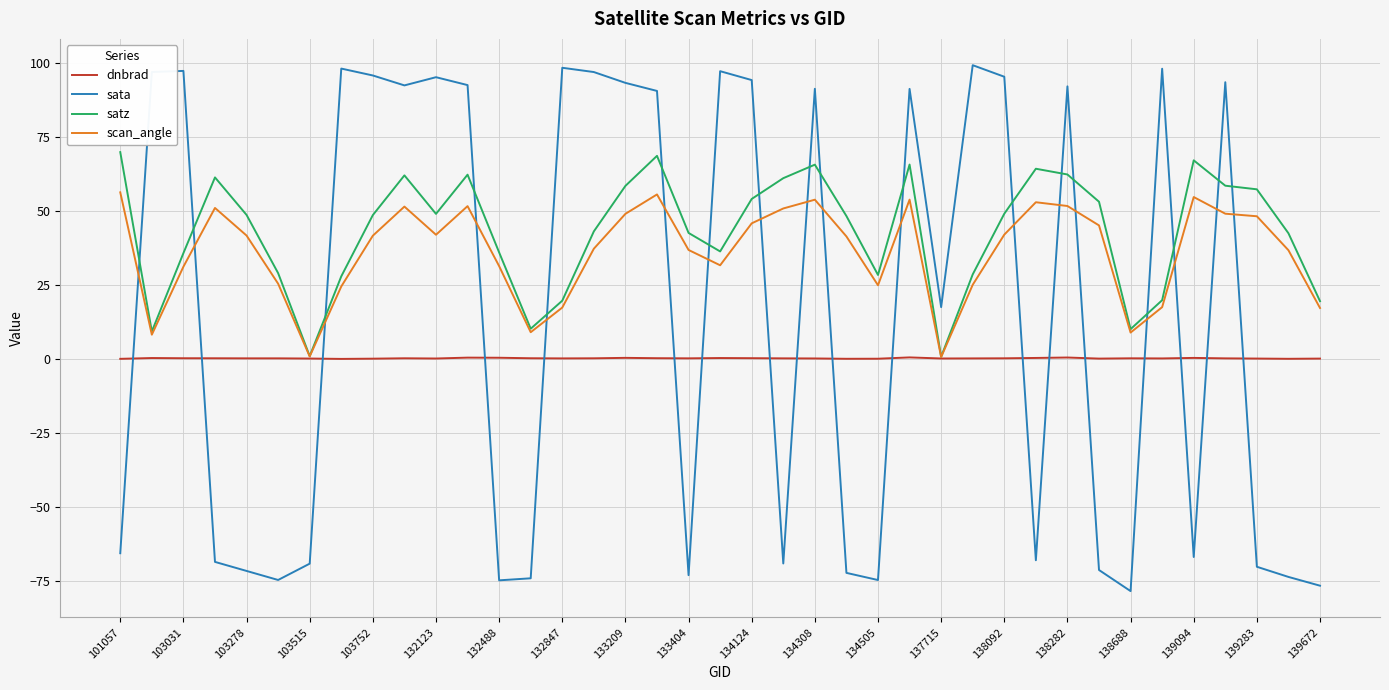

Which series has the largest range (max minus min)?

sata